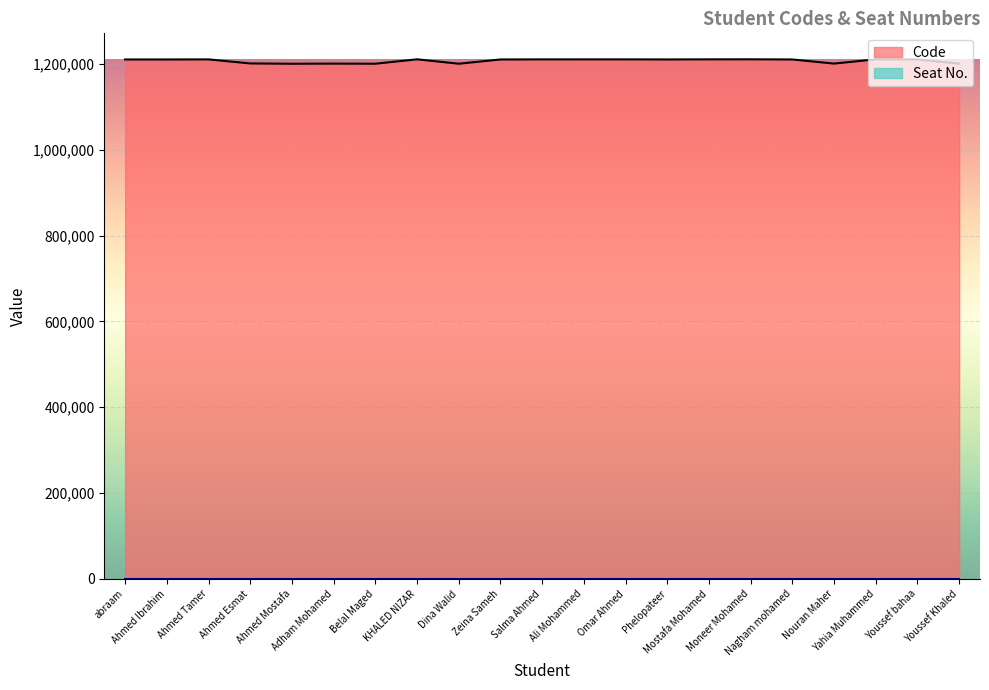

Where is the first local maximum?

Ahmed Tamer